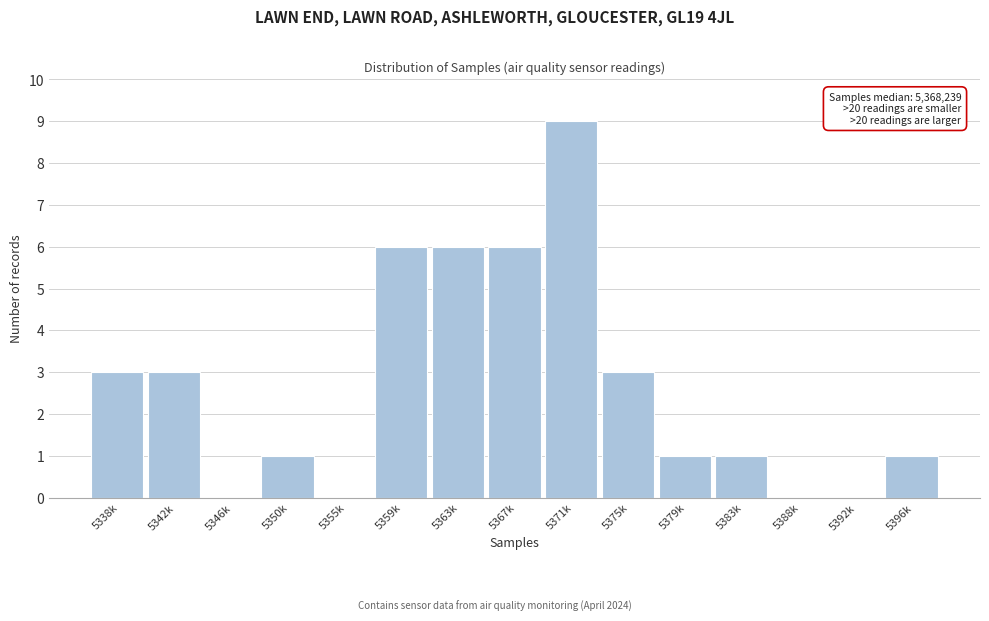

Reading left to right, transcribe all the data shown in this chart.

5338k=3	5342k=3	5346k=0	5350k=1	5355k=0	5359k=6	5363k=6	5367k=6	5371k=9	5375k=3	5379k=1	5383k=1	5388k=0	5392k=0	5396k=1